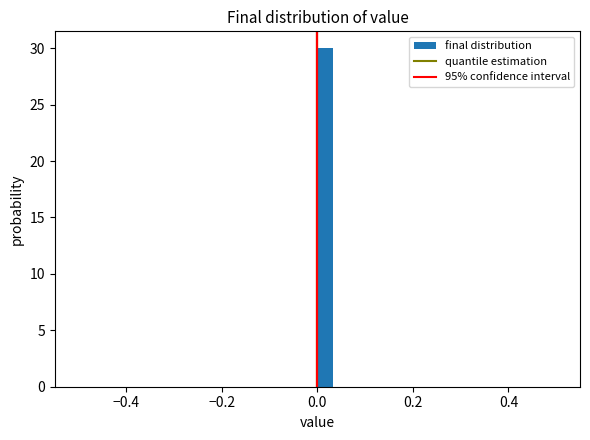

Around what value on the x-axis is the tallest bar? Give the approximate position of its centre, as read against the axis.

0.02